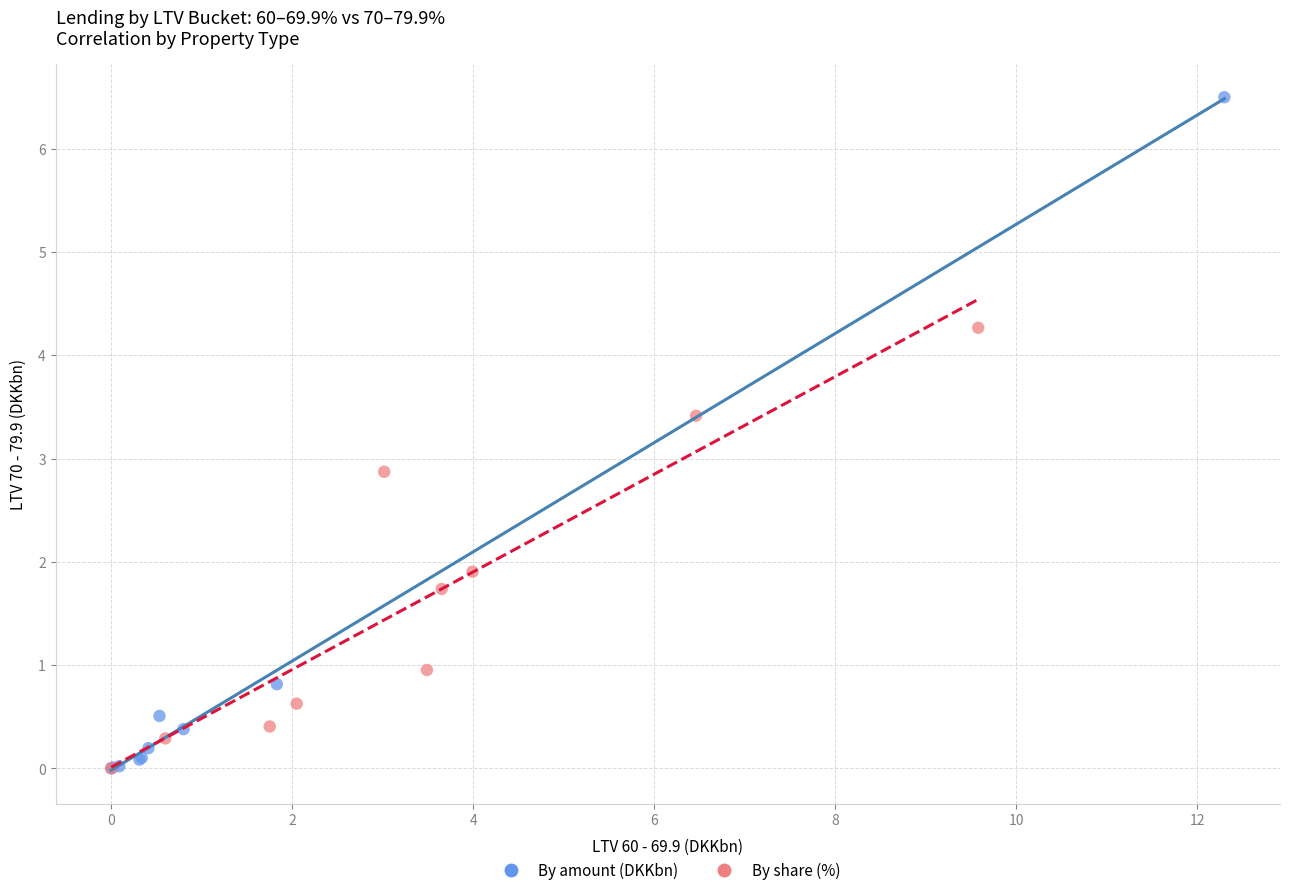

What are all the series names shown in the legend?

By amount (DKKbn), By share (%)